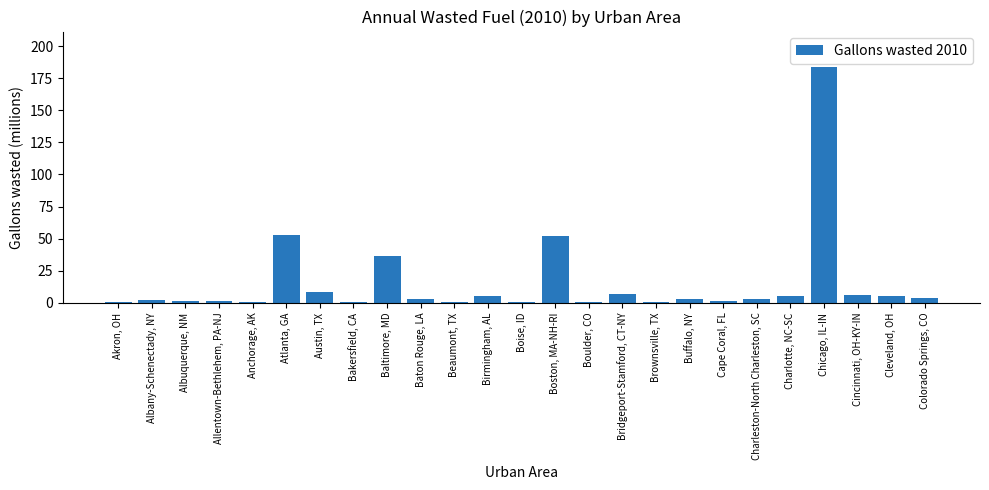

How many distinct data groups are displayed?

1